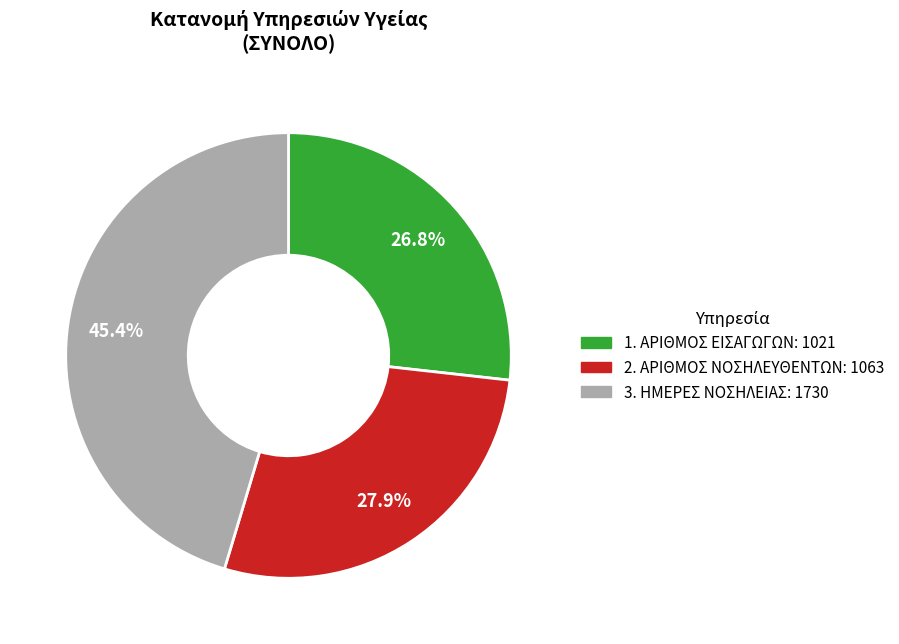

What is the total percentage of 3. ΗΜΕΡΕΣ ΝΟΣΗΛΕΙΑΣ and 1. ΑΡΙΘΜΟΣ ΕΙΣΑΓΩΓΩΝ?

72.1%